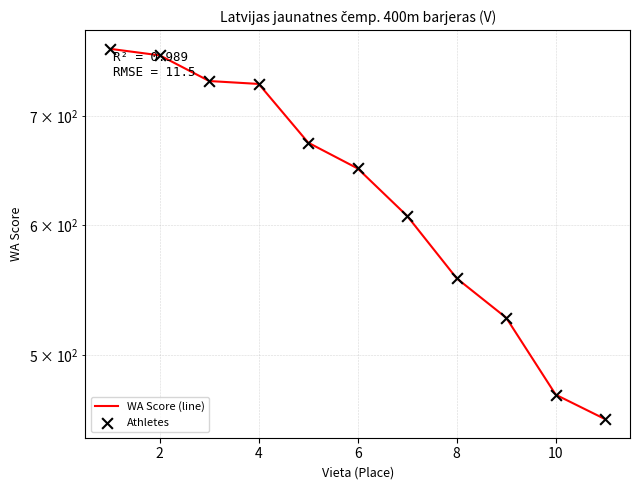

Is the value of WA Score (line) at 8 greater than the value of Athletes at 2?

No